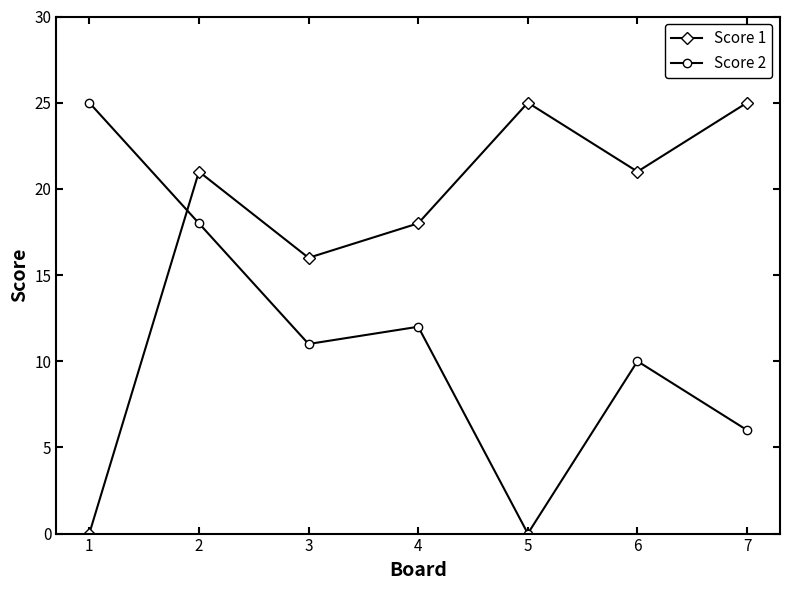

Between which two adjacent categories do Score 1 and Score 2 first intersect?

1 and 2